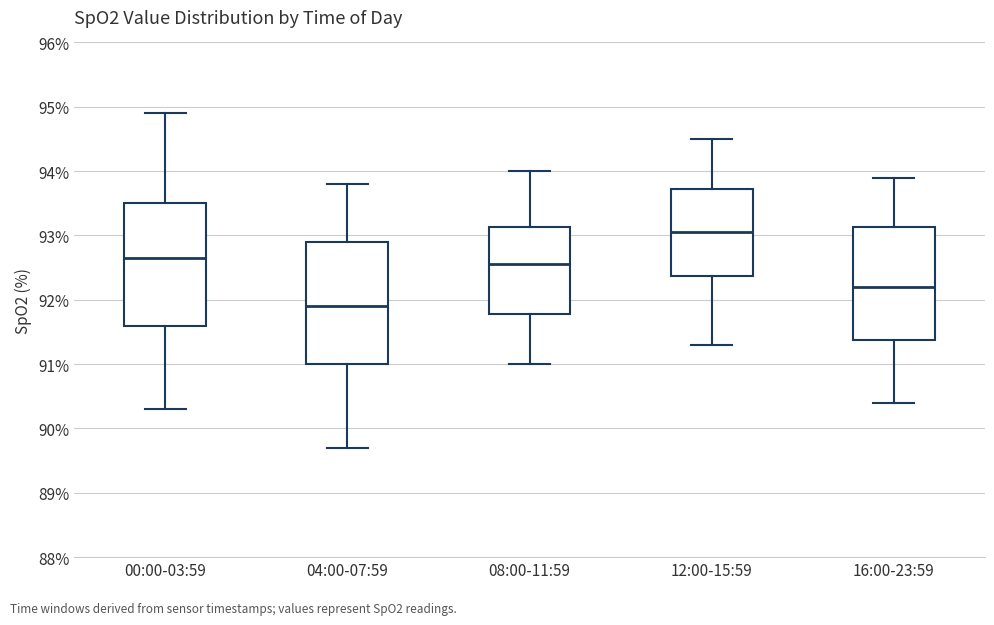

Which box has the highest median line?

12:00-15:59